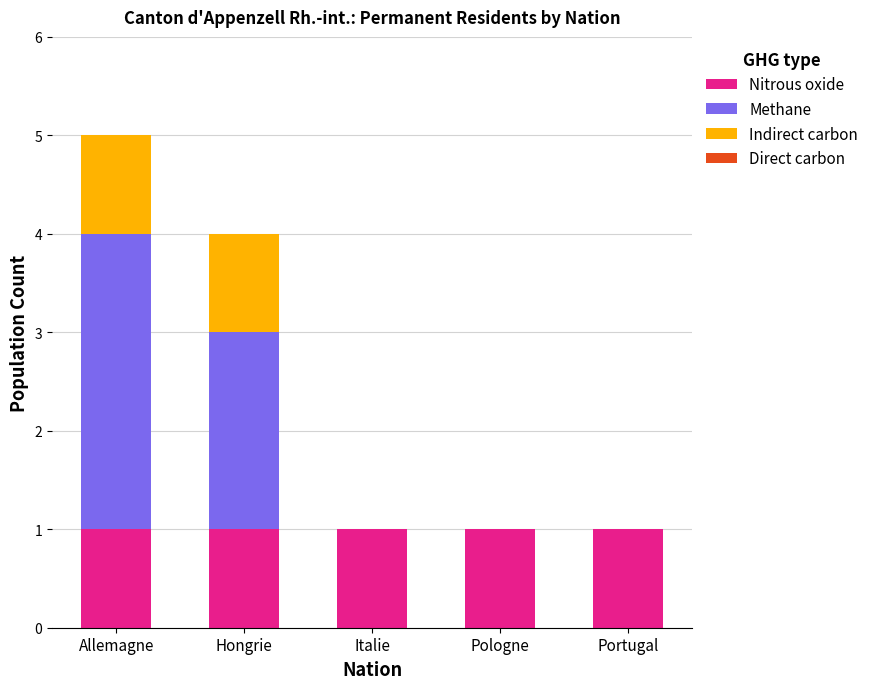

What is the total value across all series at Allemagne?

5